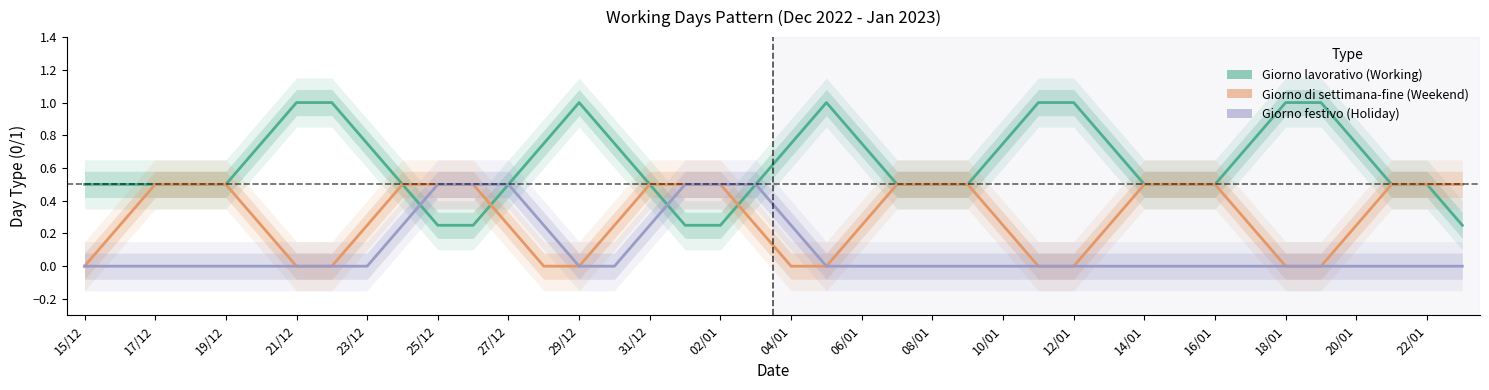

Which series has the largest total across all categories?

Giorno lavorativo